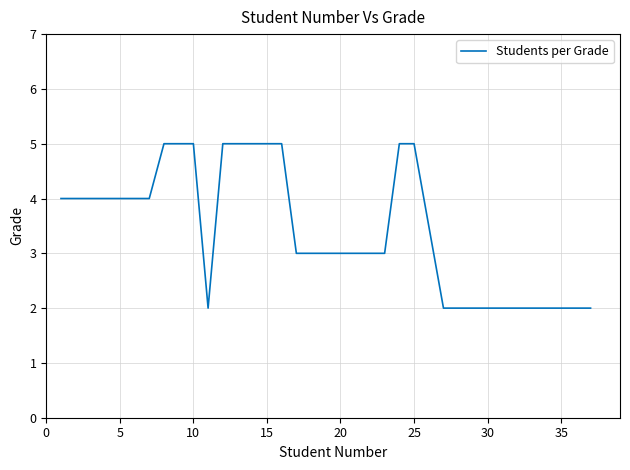

What is the difference between the maximum and minimum values?

3